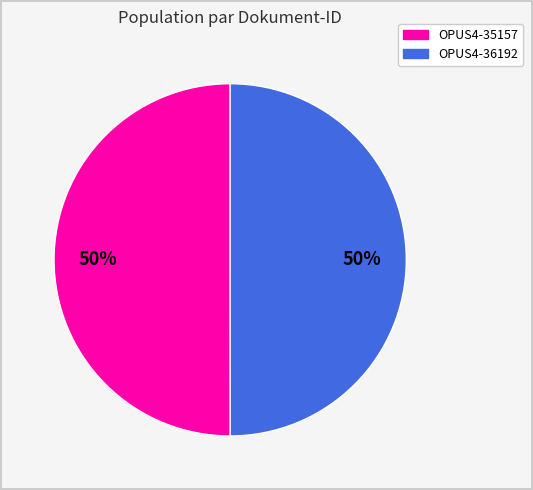

Is it true that OPUS4-35157 is 45% of the pie?

False